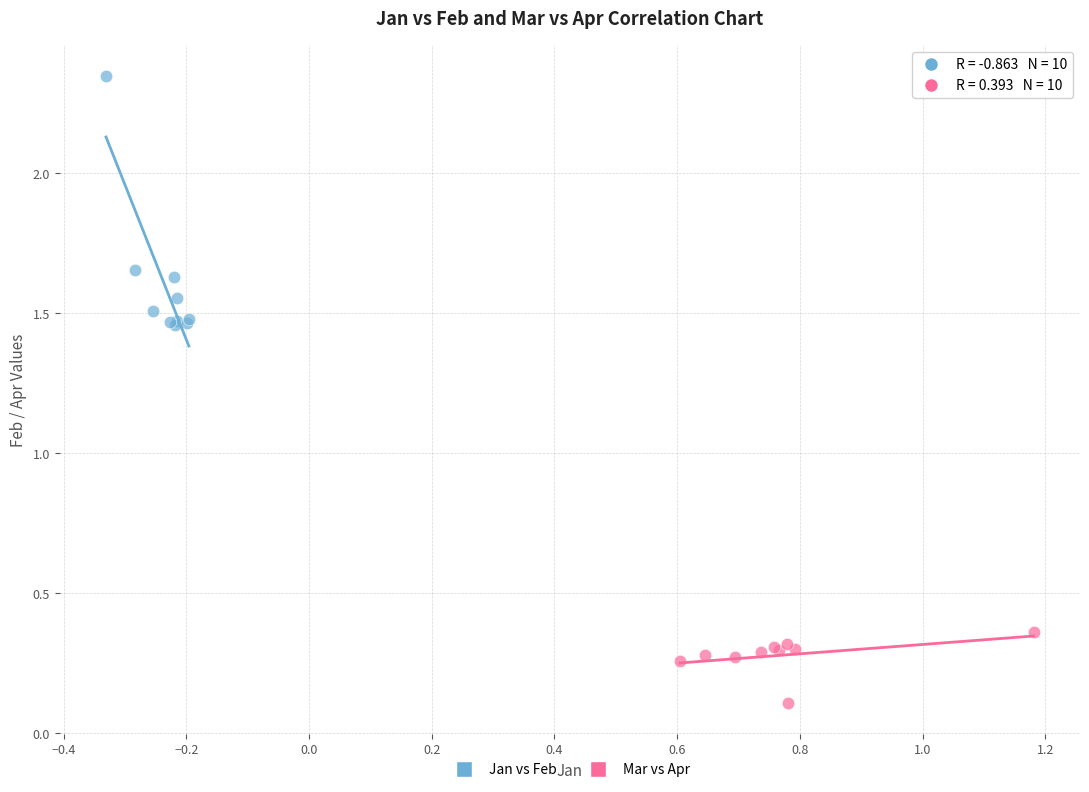

Which series has the widest spread of Y values?

Jan vs Feb